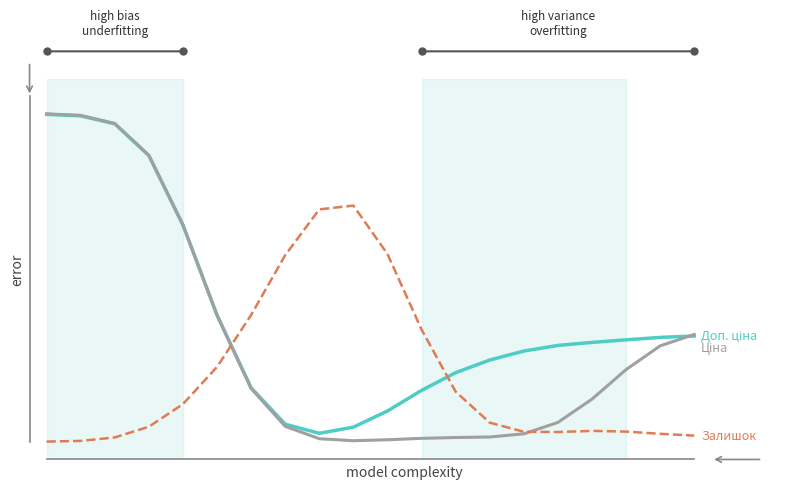

Is this an area chart (filled region under the line)?

No